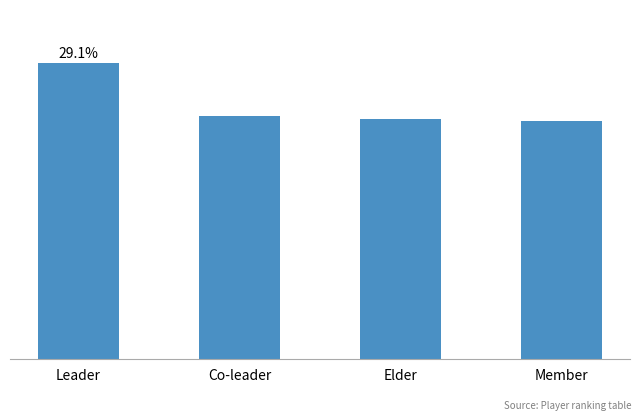

Reading right to left, extract all data points from this chart.

Member=7002.4	Elder=7073.4	Co-leader=7144.8	Leader=8725.0